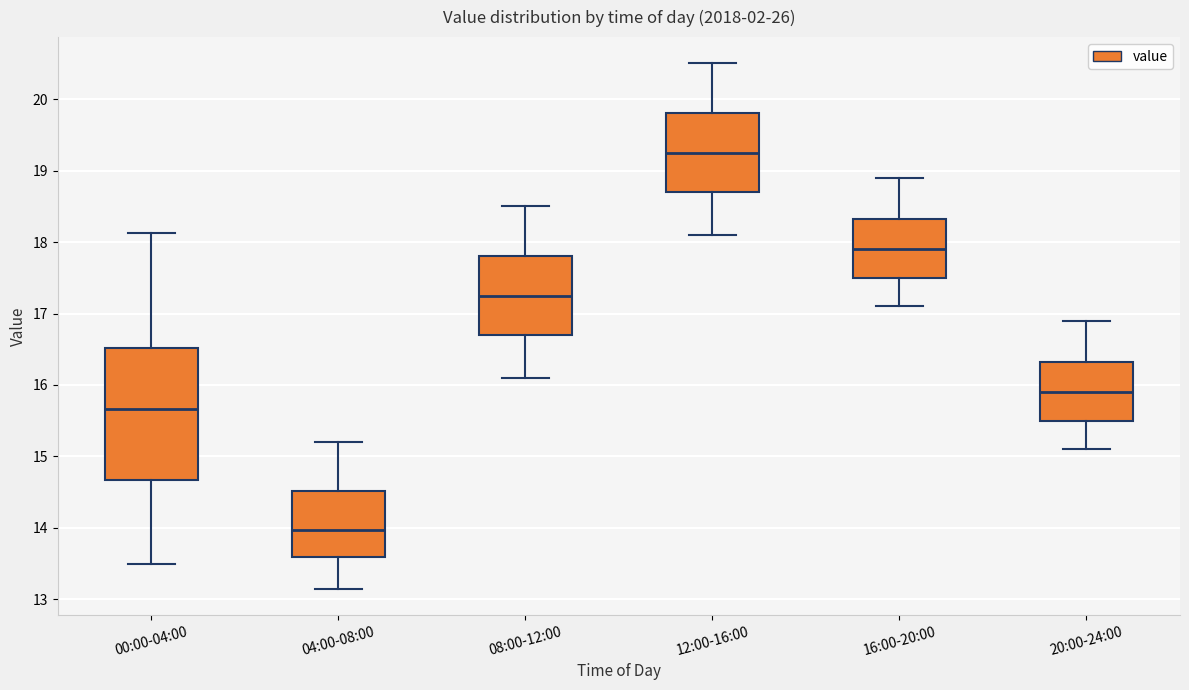

Which box is the tallest, from its lower edge to its upper edge?

00:00-04:00